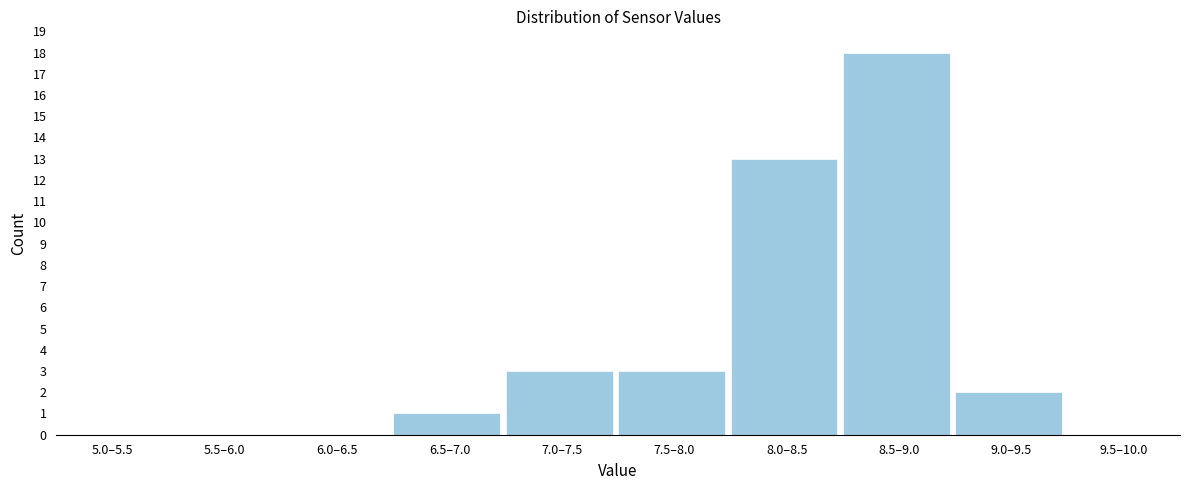

Reading left to right, what are all the values shown in this chart?

5.0–5.5=0	5.5–6.0=0	6.0–6.5=0	6.5–7.0=1	7.0–7.5=3	7.5–8.0=3	8.0–8.5=13	8.5–9.0=18	9.0–9.5=2	9.5–10.0=0